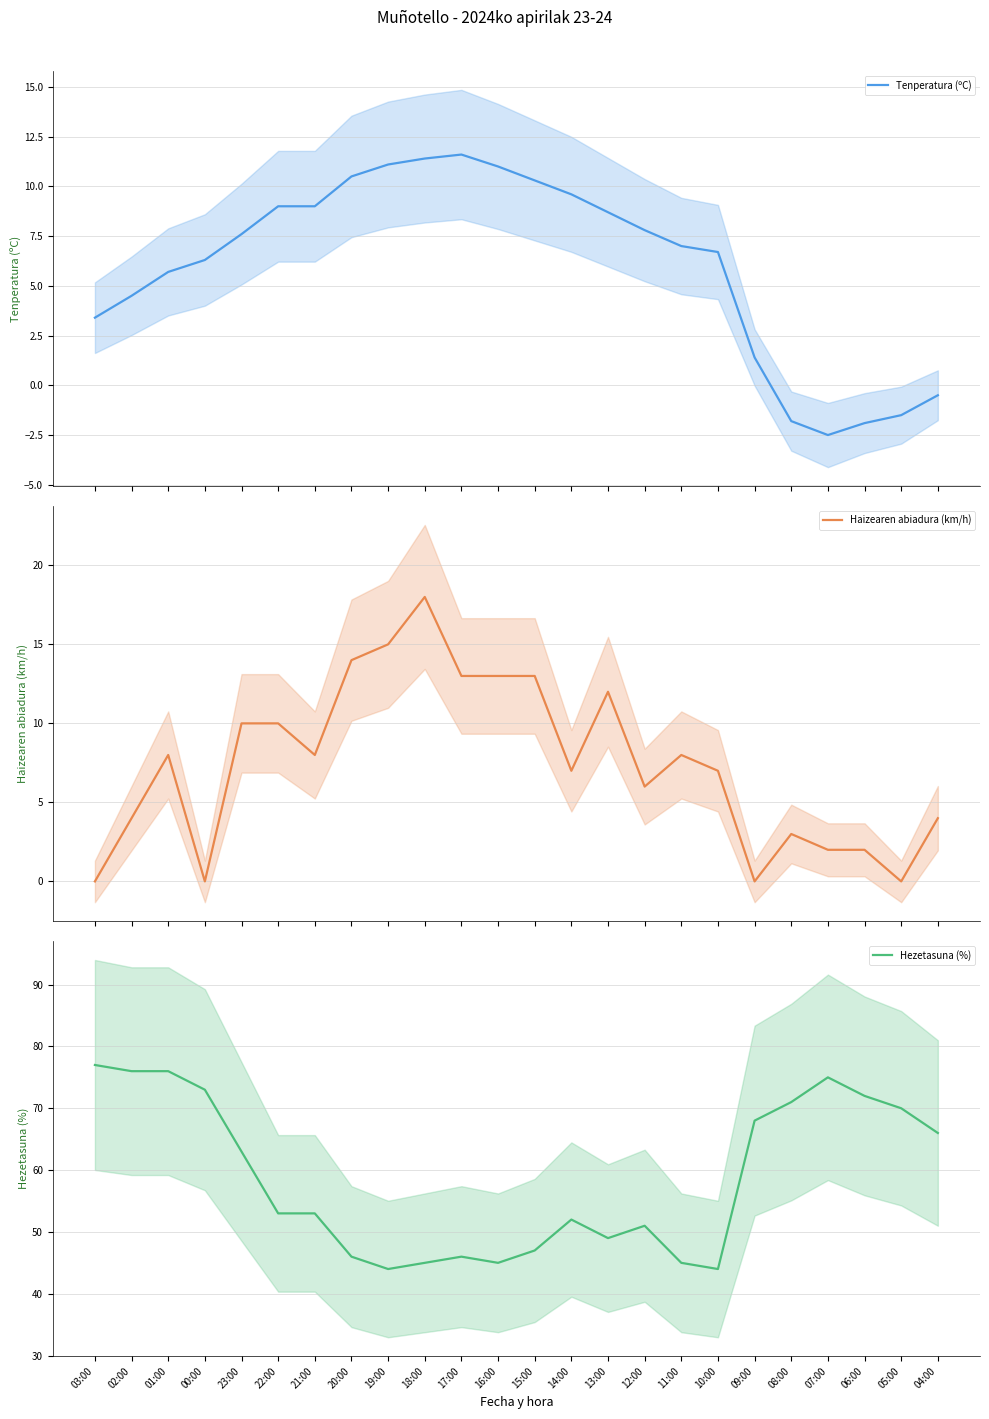

What is the maximum value for Hezetasuna (%)?

77.0